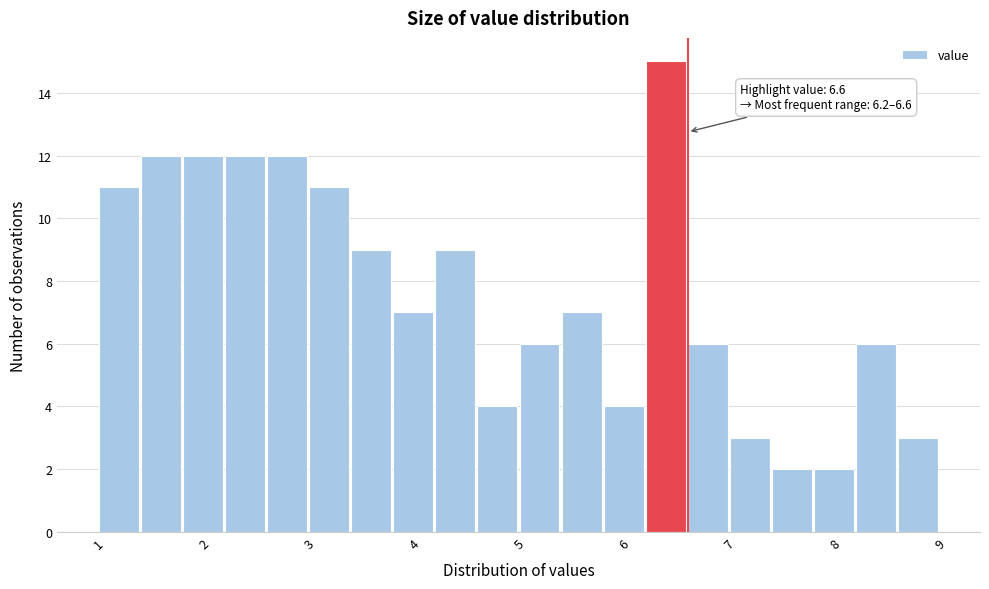

Over which range of the x-axis is the bar tallest?

6.2 to 6.6